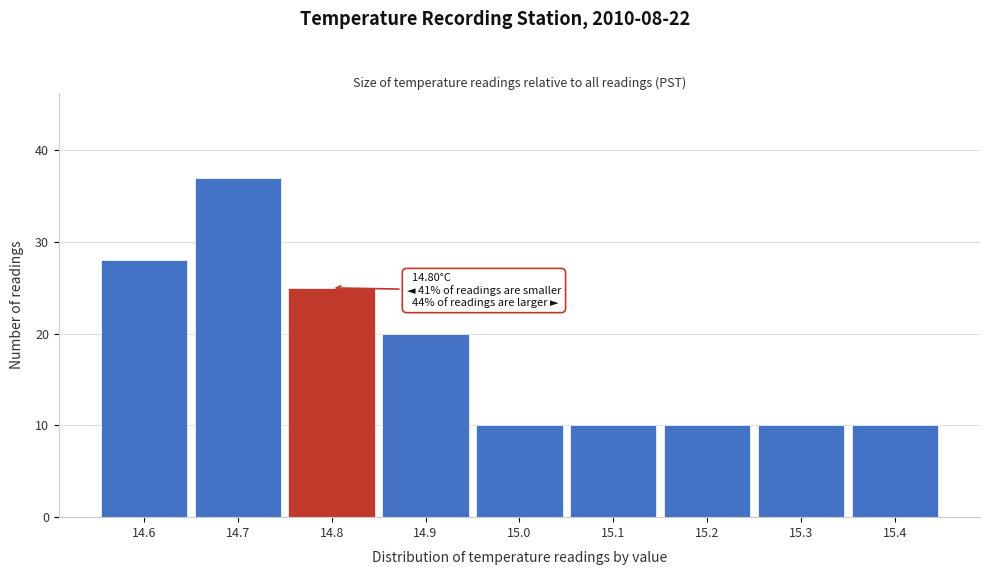

Over which range of the x-axis is the bar tallest?

14.65 to 14.75